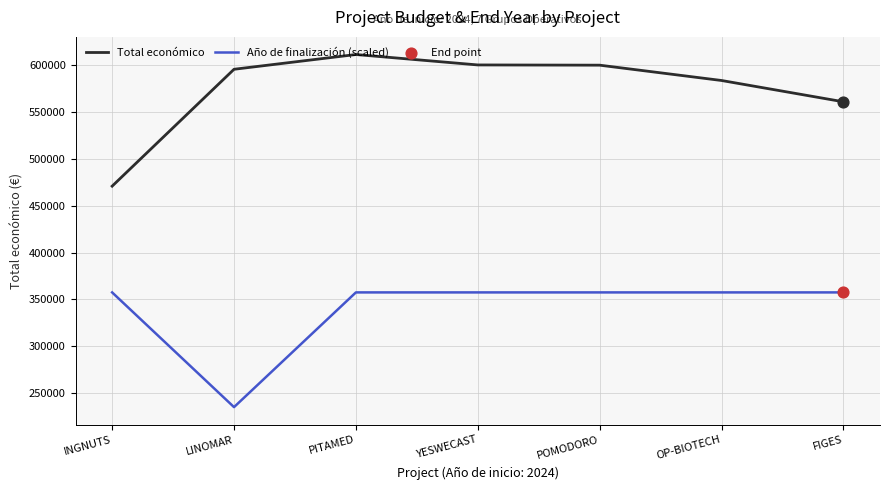

Is the value of Año de finalización (scaled) at INGNUTS greater than the value of Total económico at YESWECAST?

No